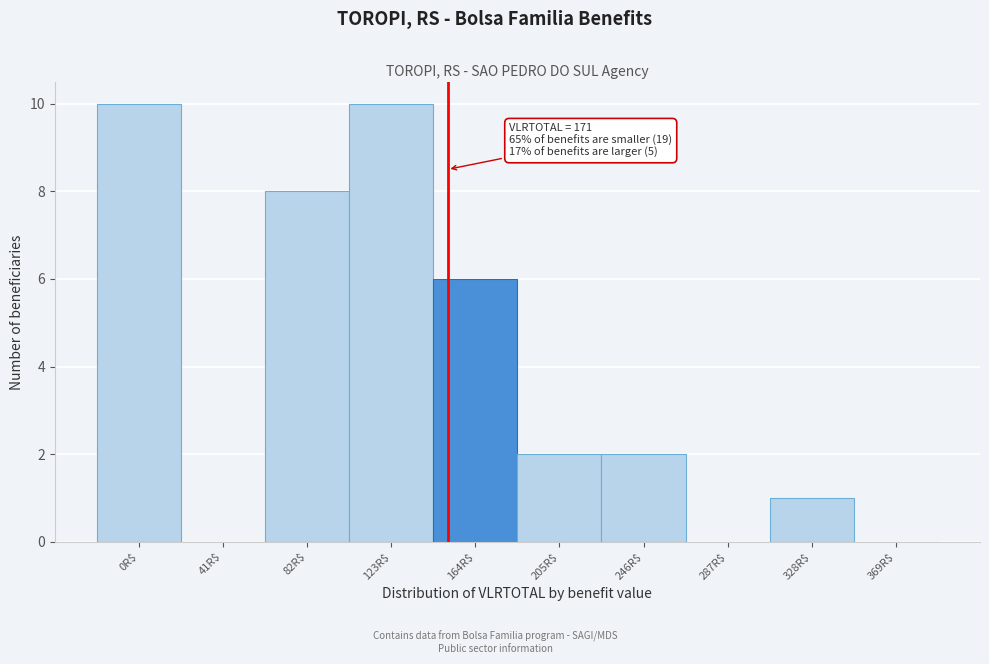

True or false: the data shows 13 at 0R$.

False